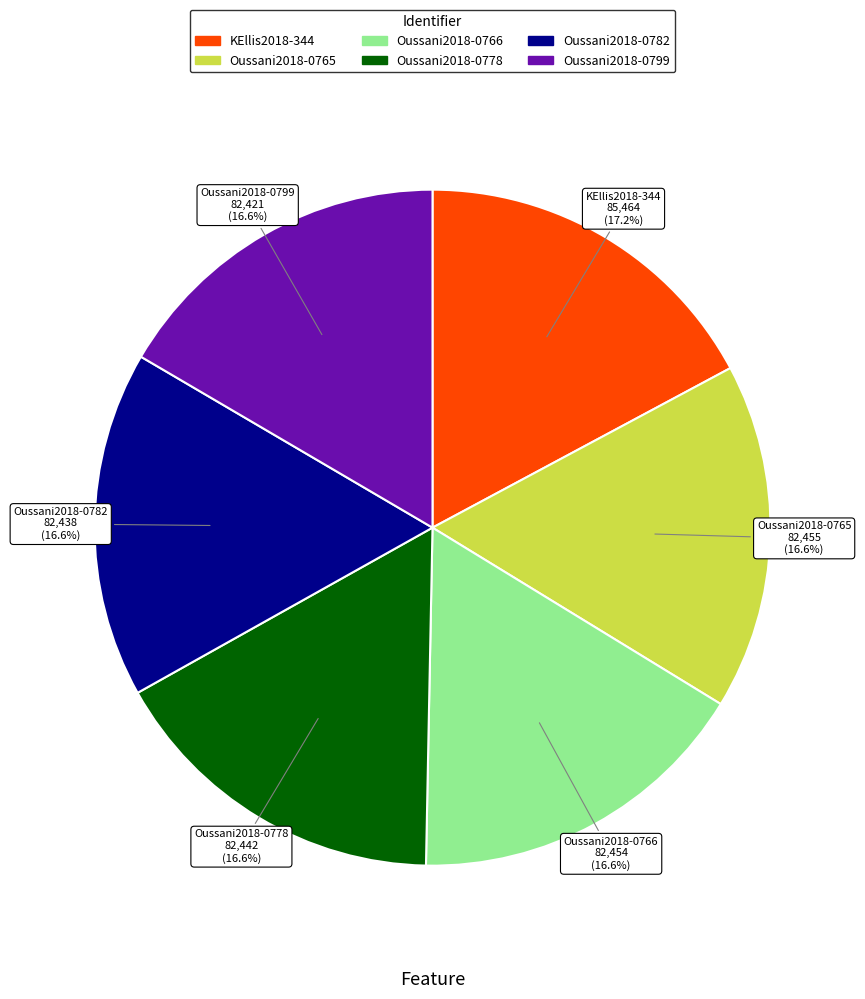

What is the ratio of the value at Oussani2018-0765 to the value at KEllis2018-344?

1.0